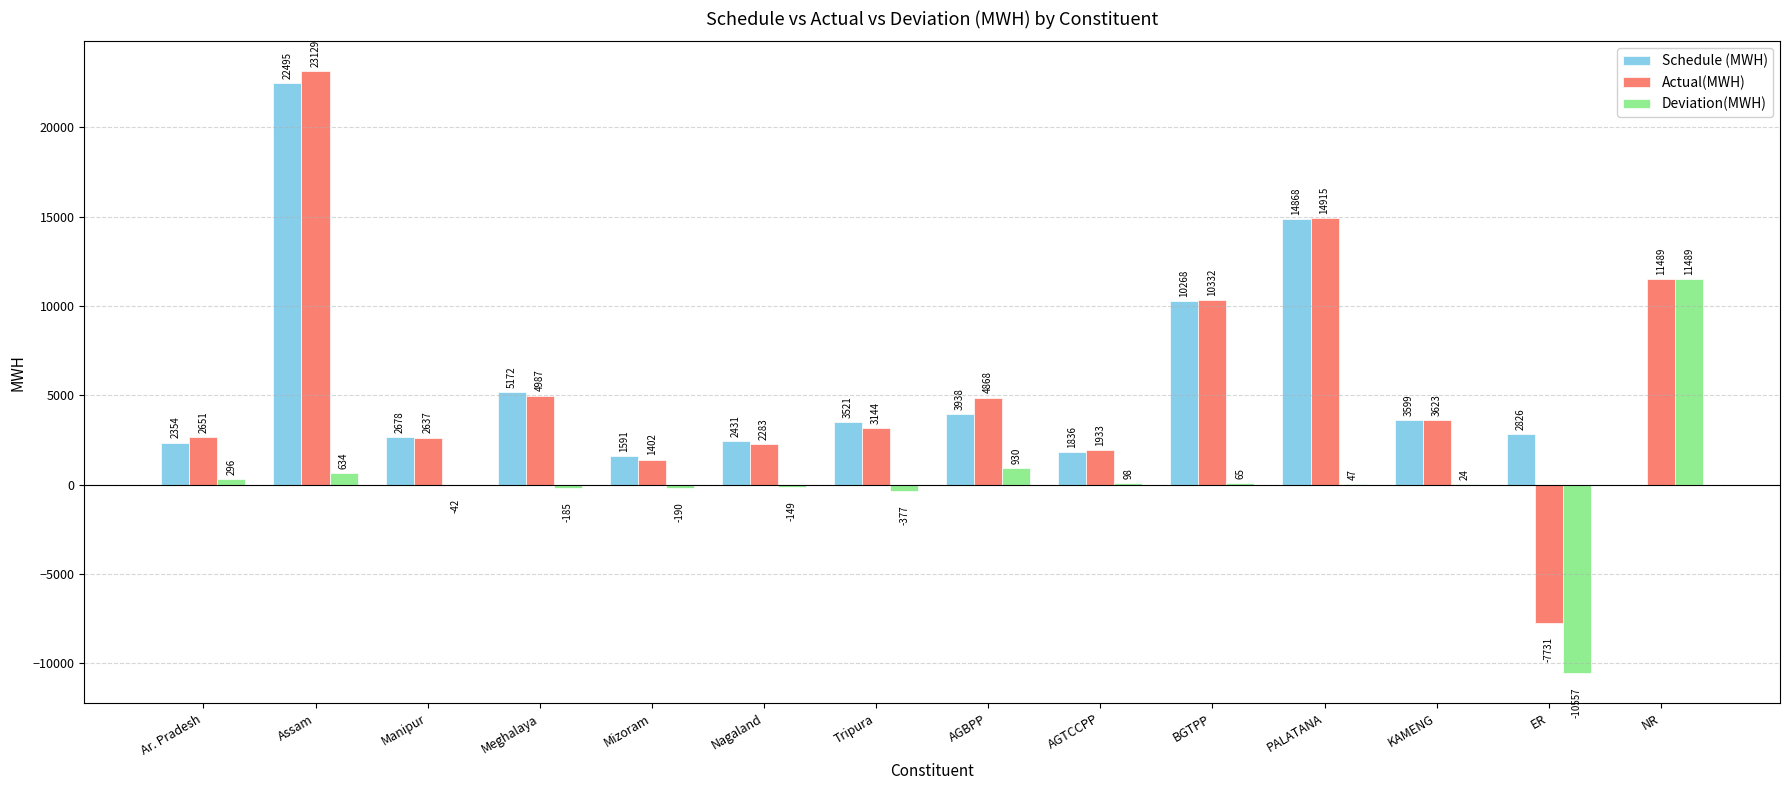

What is the average value of the Deviation(MWH) series?

148.8